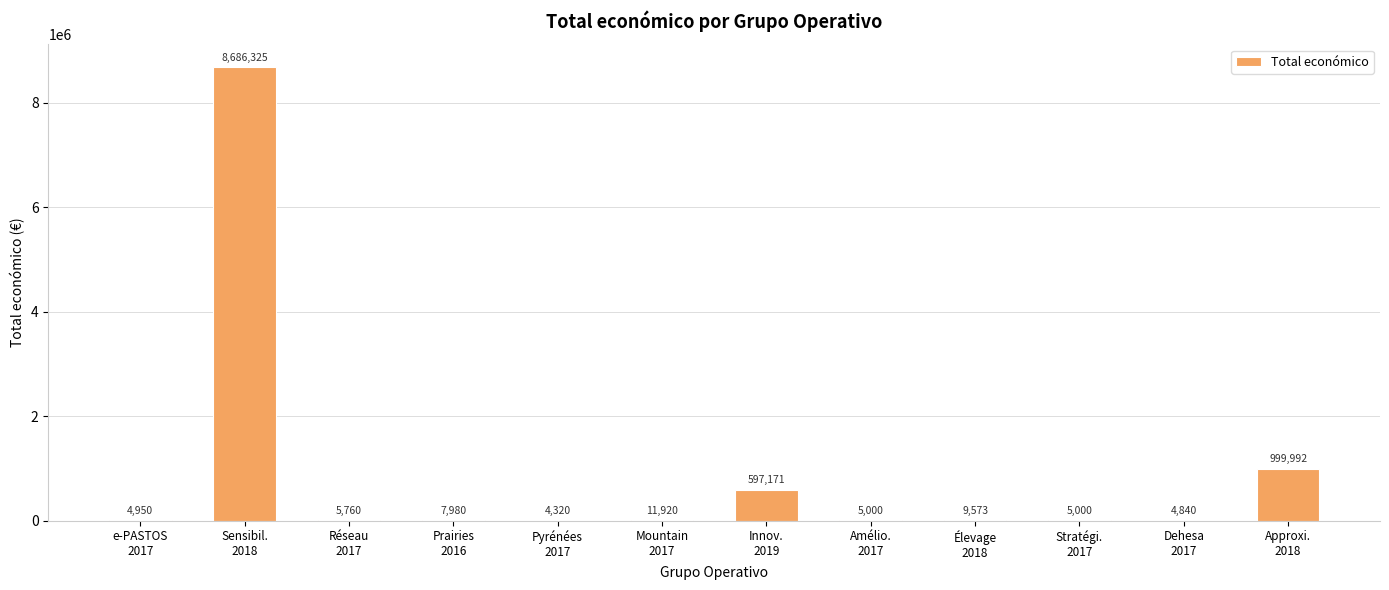

What is the sum of all values?

10342831